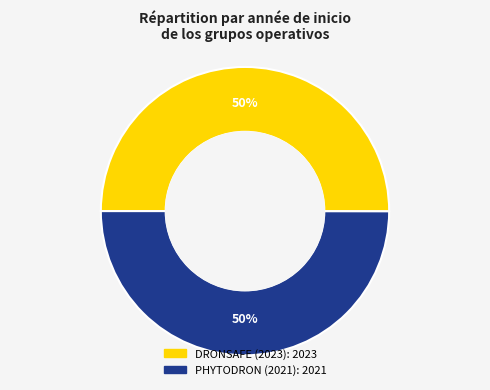

What percentage is the DRONSAFE (2023) slice, to the nearest percent?

50%